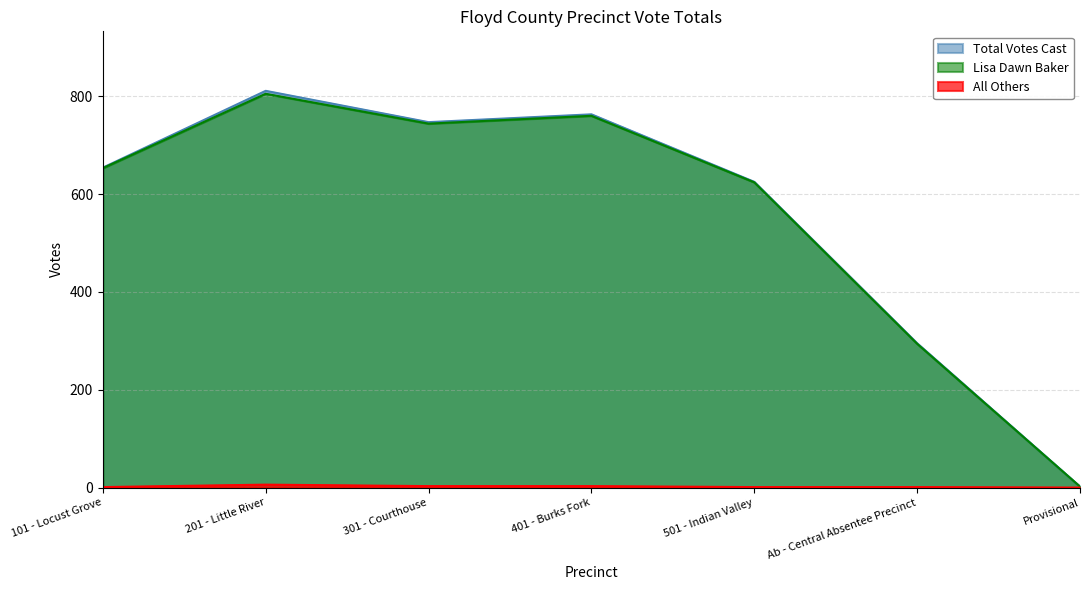

True or false: Total Votes Cast has a value of 148 at 101 - Locust Grove.

False